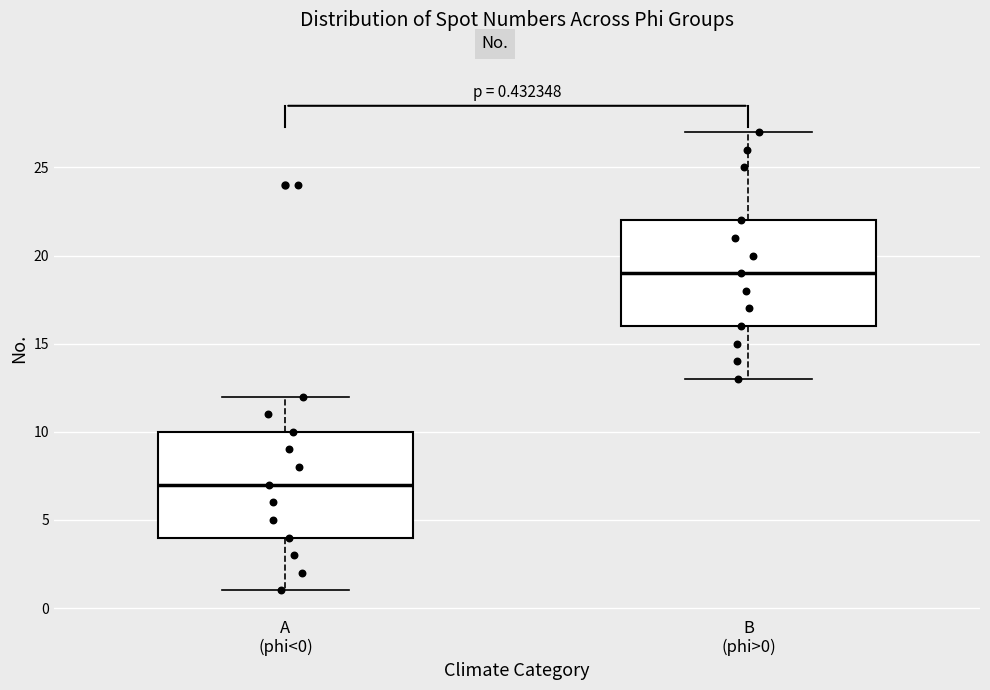

Which box has the highest median line?

B (phi>0)